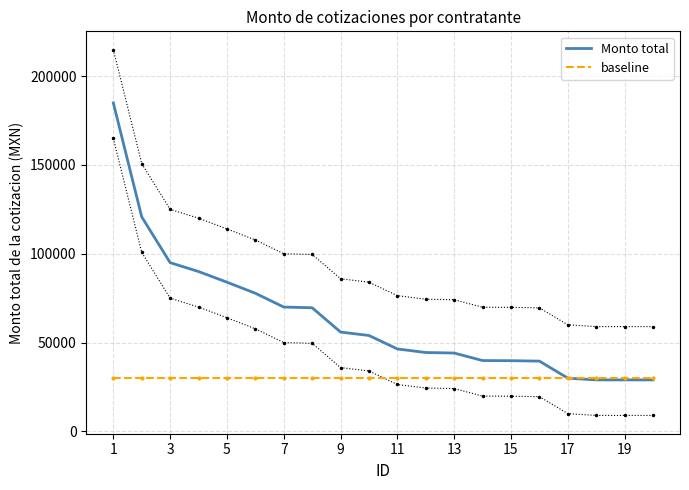

What are all the series names shown in the legend?

Monto total, baseline